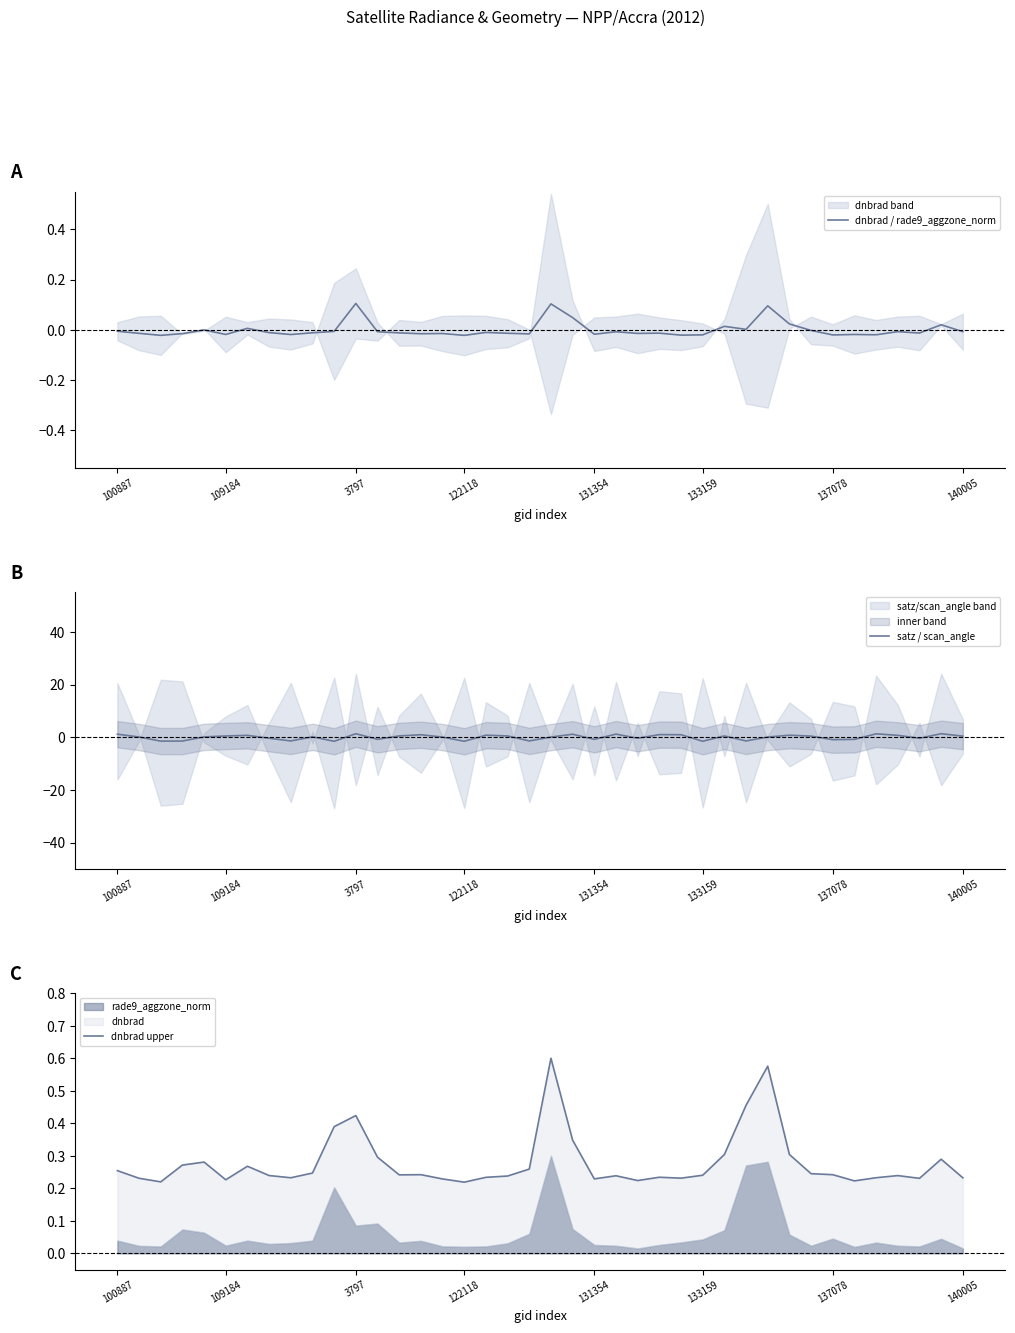

What value does the satz / scan_angle series have at 34?

-0.8